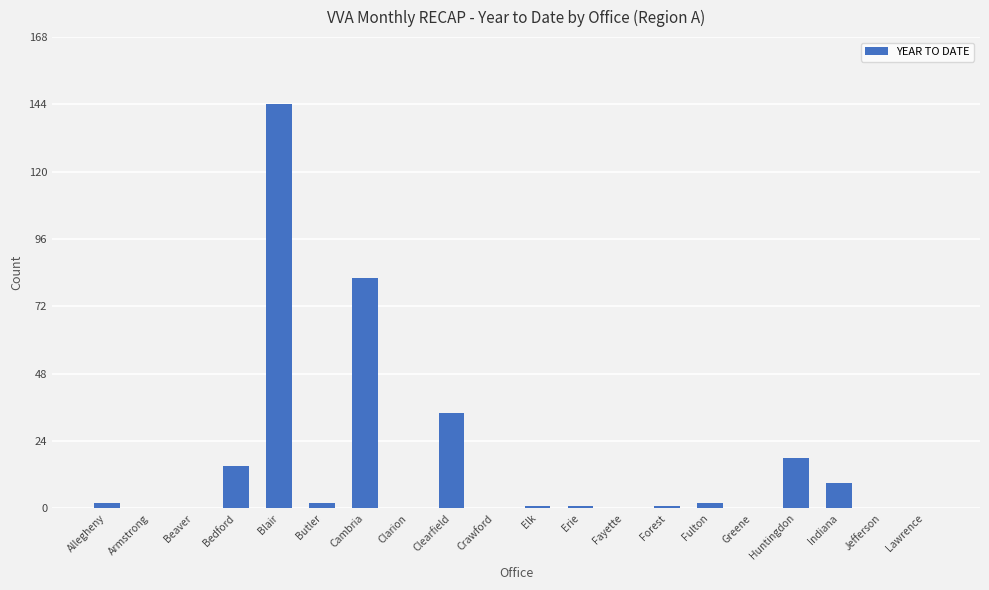

At which label is the value closest to 72?

Cambria